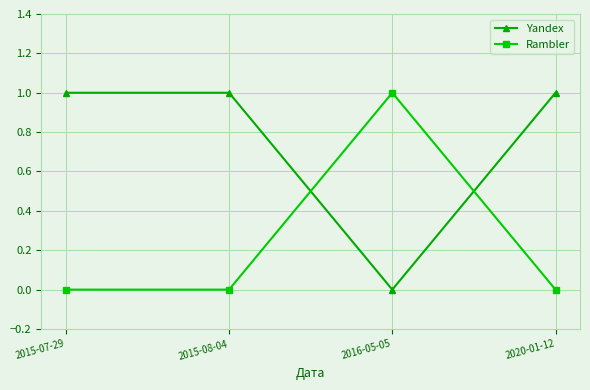

Reading left to right, what are all the values shown in this chart?

Yandex: 1	1	0	1
Rambler: 0	0	1	0